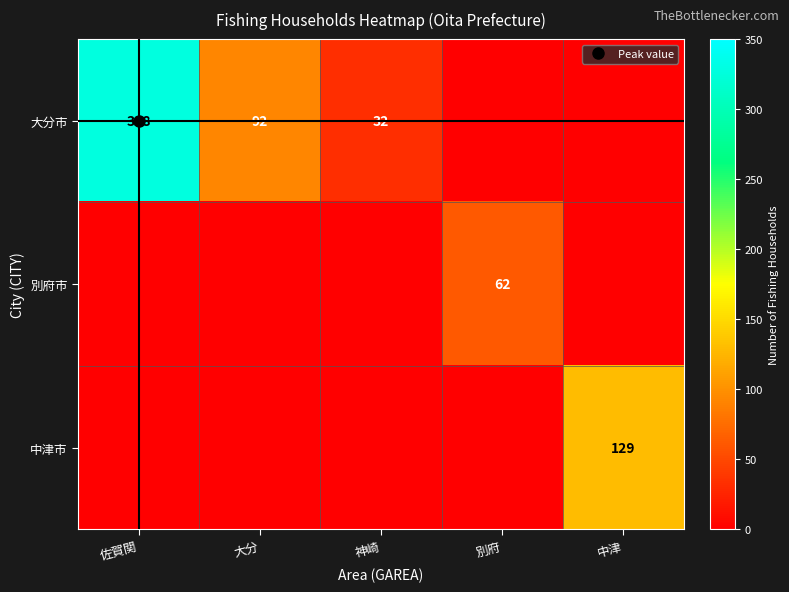

Which series has the largest total across all categories?

大分市